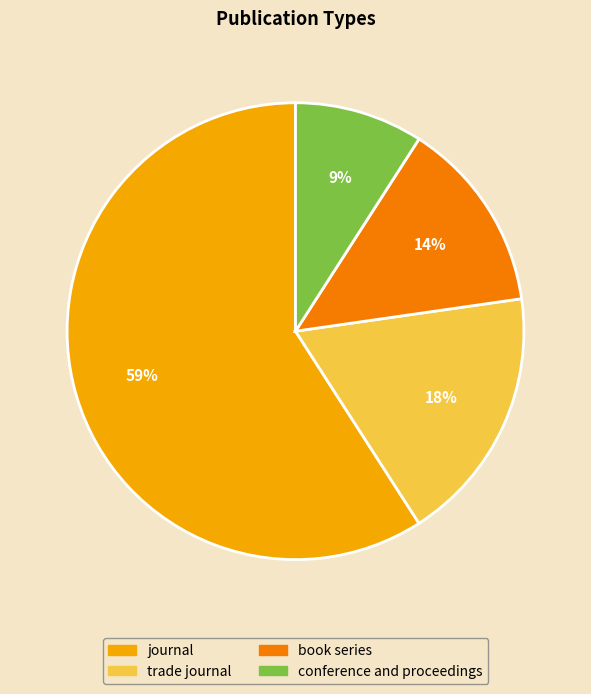

The journal slice represents 46% of the pie. True or false?

False